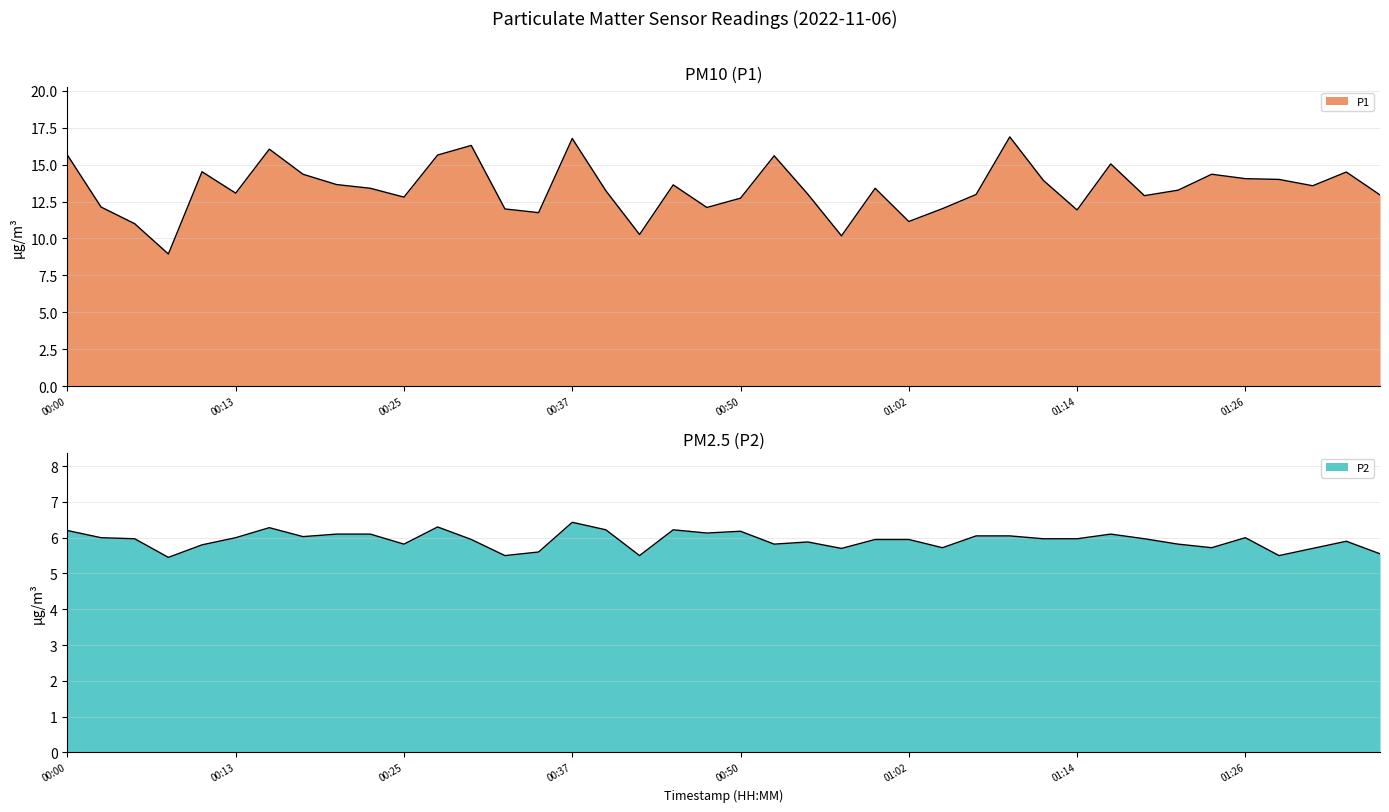

Is the value of P2 at 00:20 greater than the value of P1 at 00:47?

No